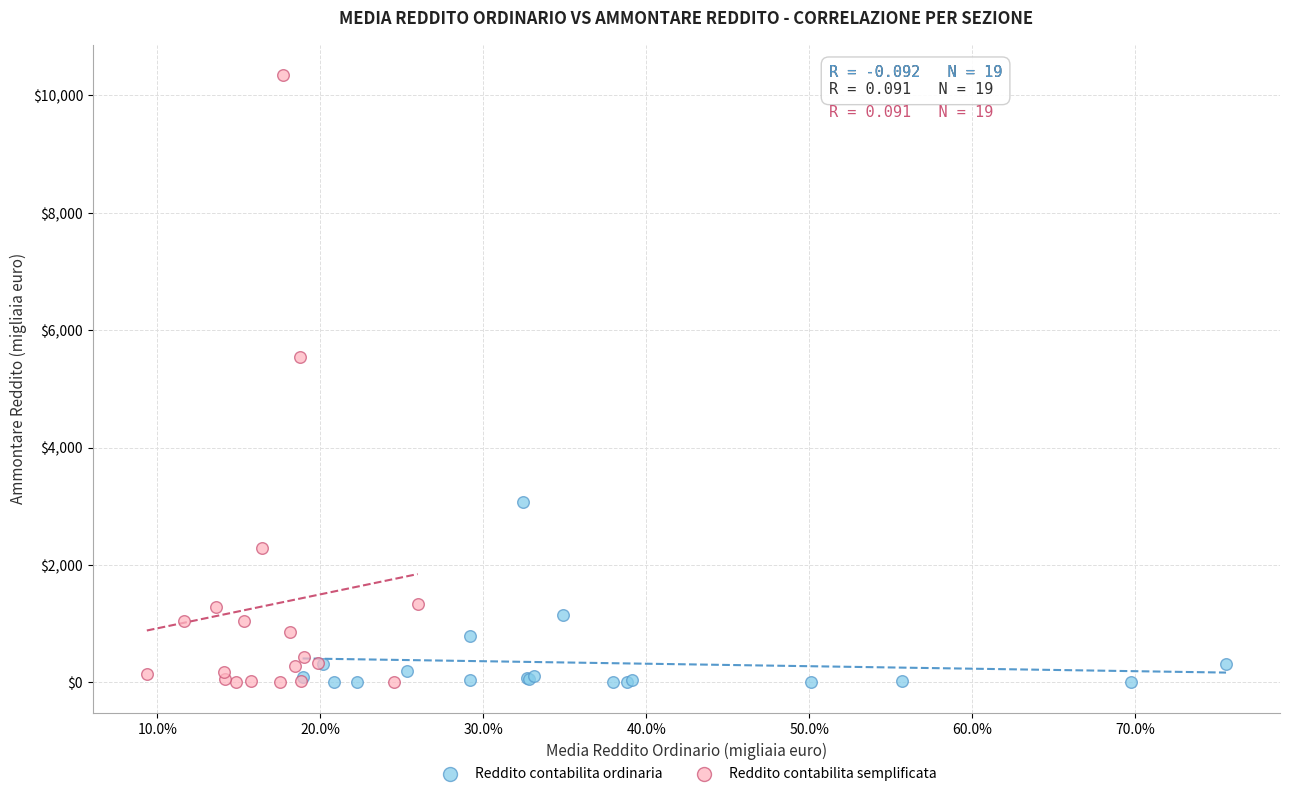

Which series has the largest Y range (max minus min)?

Reddito contabilita semplificata